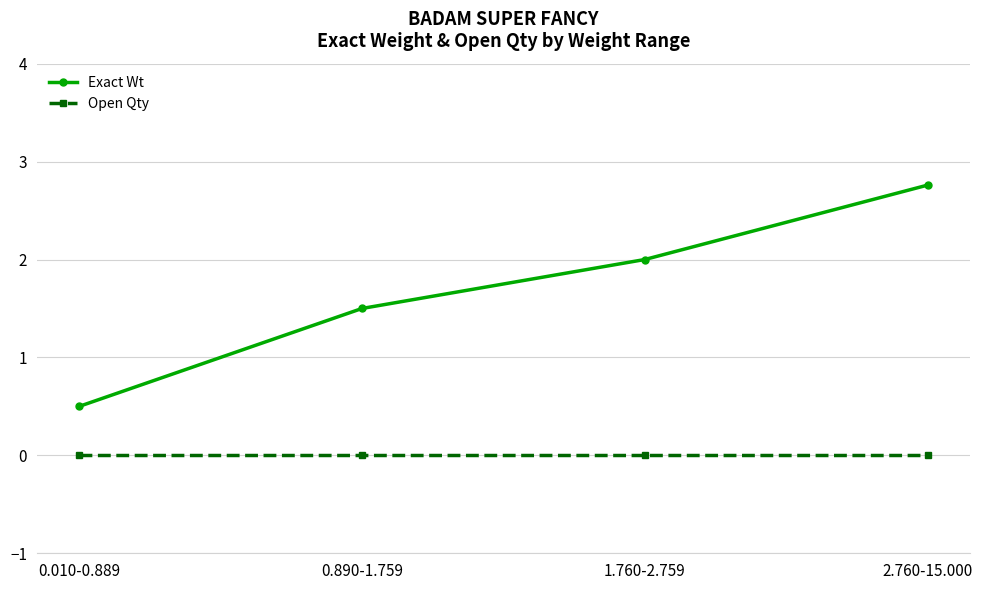

What is the sum of the Exact Wt values at 1.760-2.759 and 0.010-0.889?

2.5